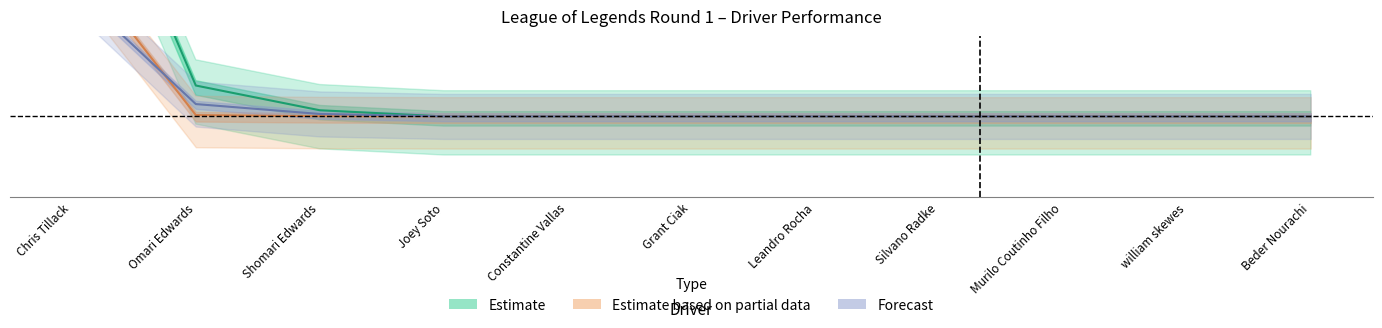

What is the value of the Forecast point at the 1st from the left?

0.4